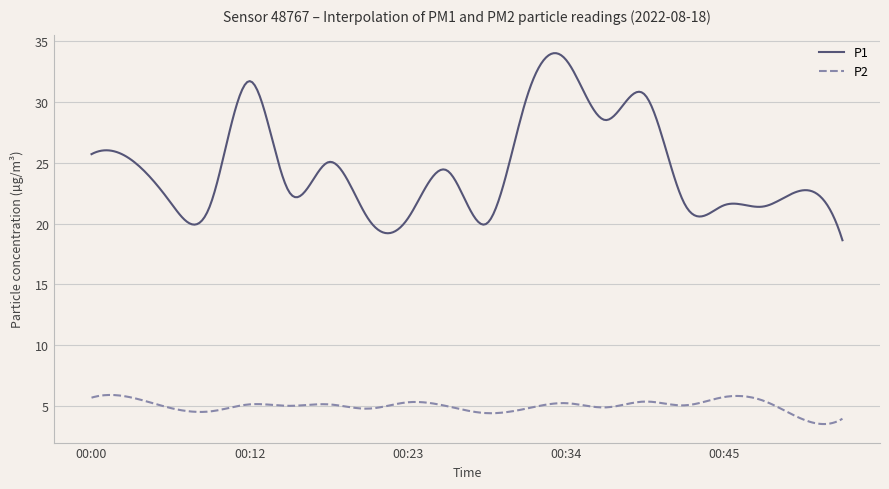

True or false: P1 and P2 intersect in this chart.

False